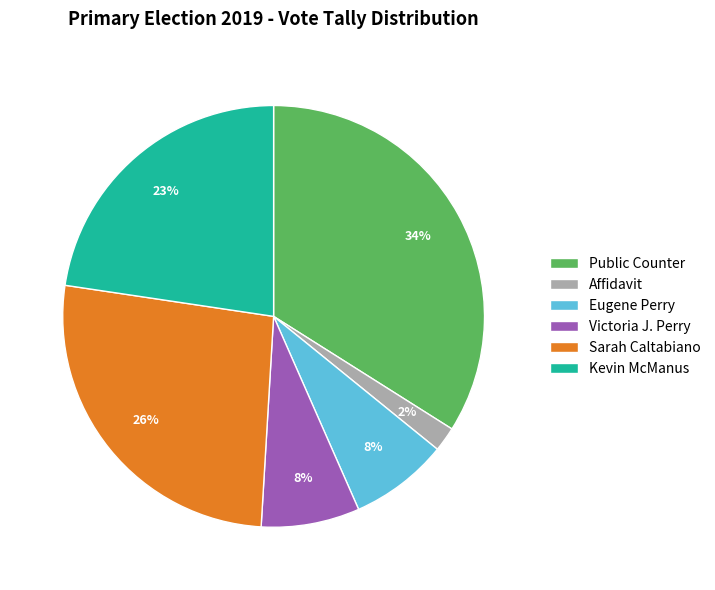

To the nearest percent, what is the average slice percentage?

17%